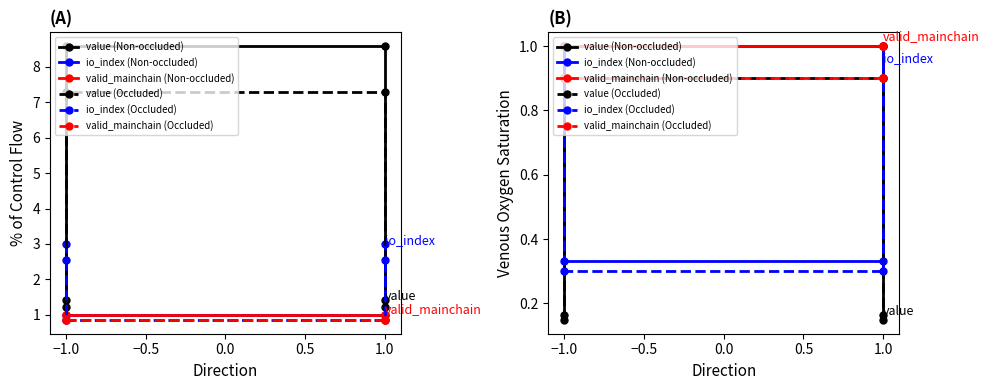

Is it true that valid_mainchain (Occluded) equals 1.2 at −1.0?

False